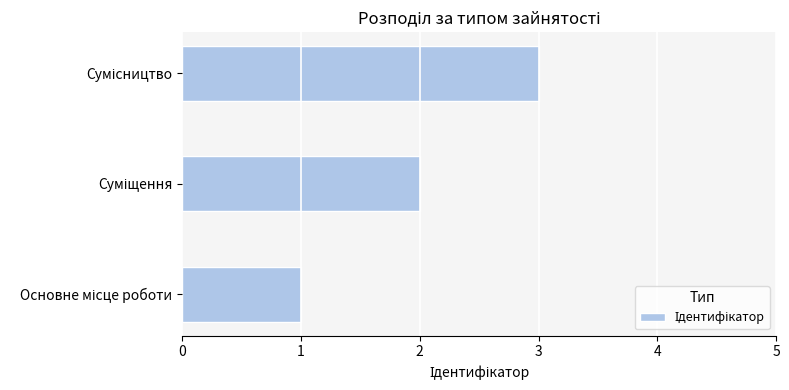

What is the sum of all values?

6